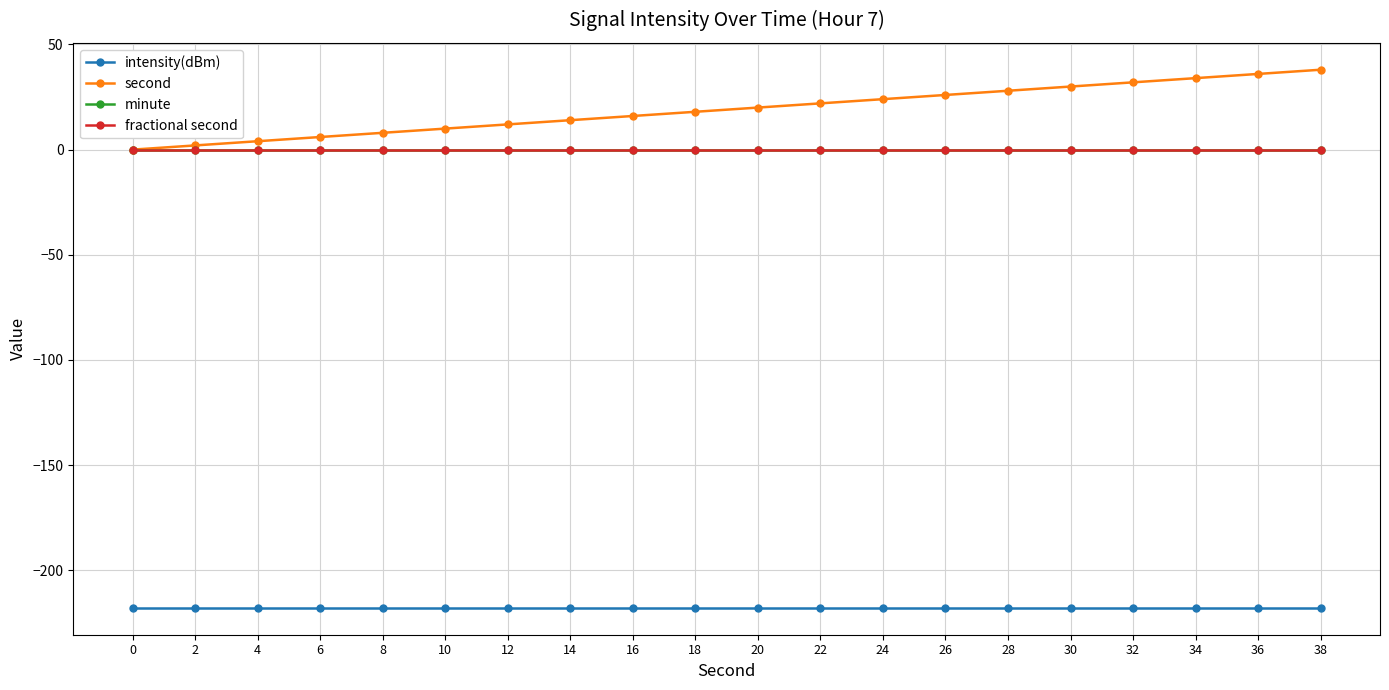

Which series has the widest spread of values?

second